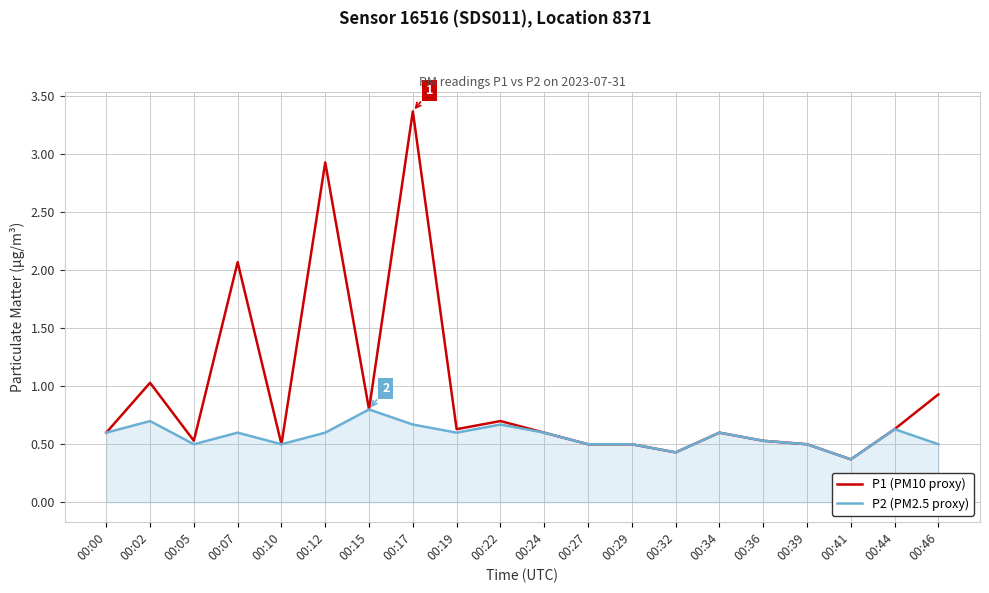

True or false: P1 (PM10 proxy) has more than 2 interior local peaks.

True